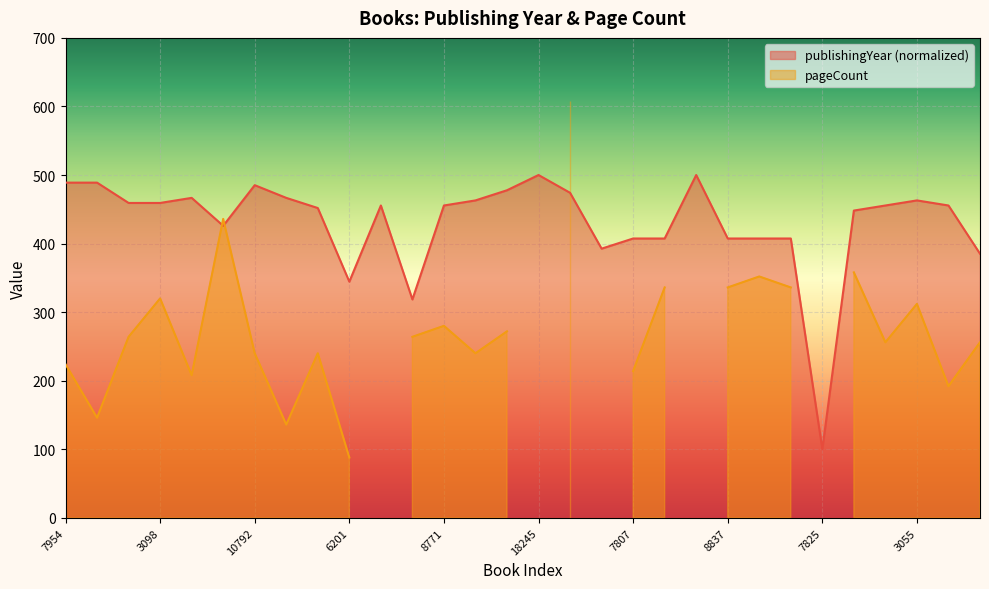

Count the number of categories in the chart.

30